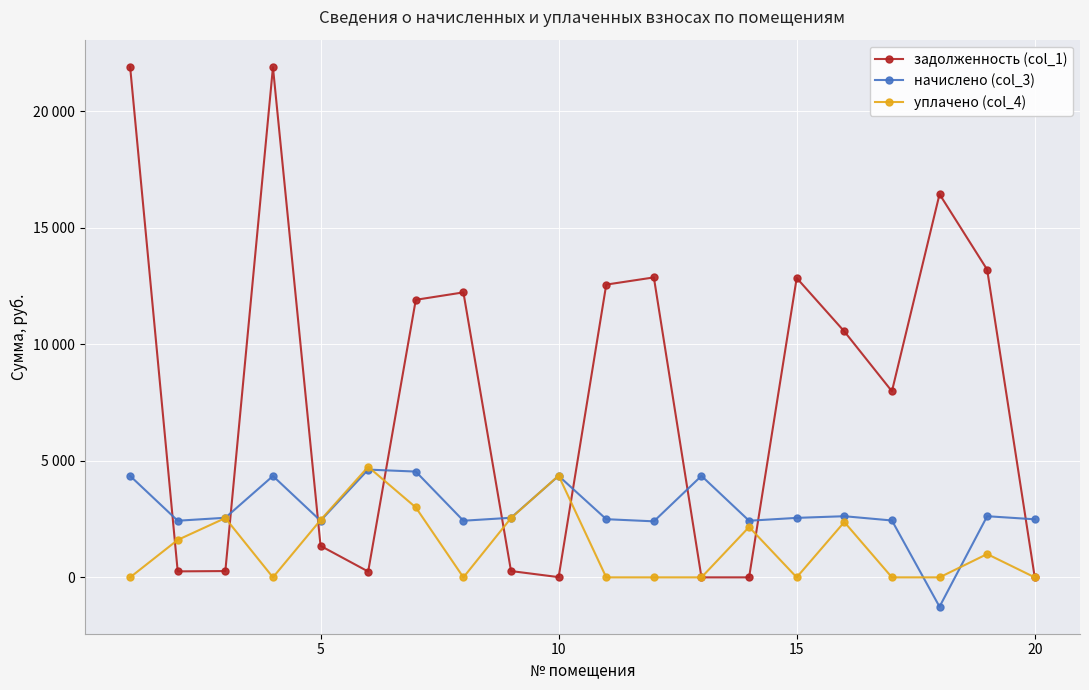

What is the value of the начислено (col_3) point at the 19th from the left?

2623.0